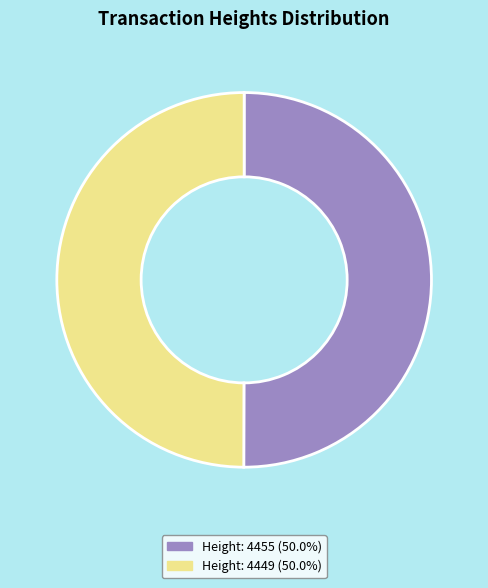

Is the sum of Height: 4455 and Height: 4449 greater than half?

Yes